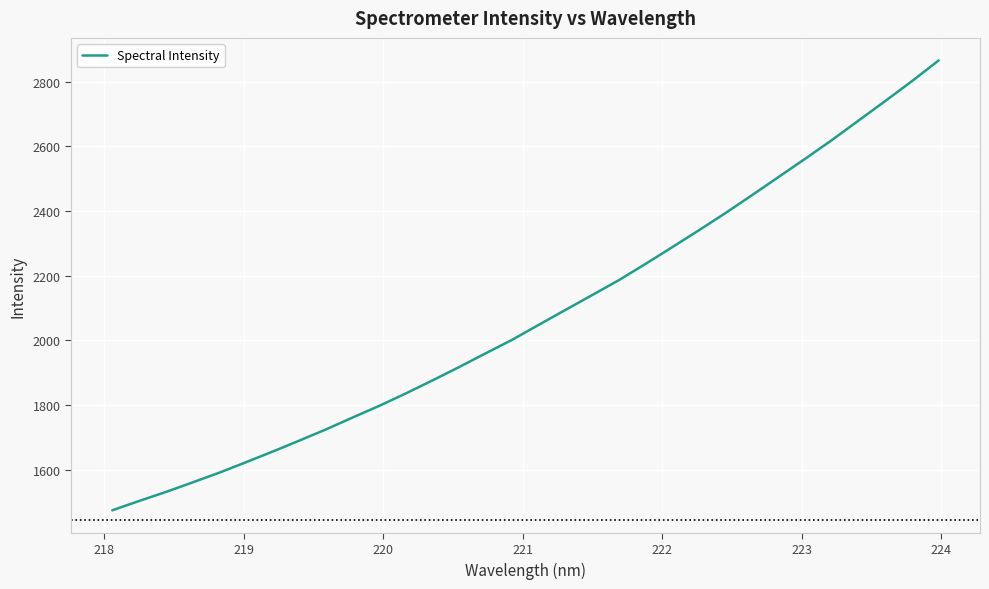

How many distinct data groups are displayed?

1